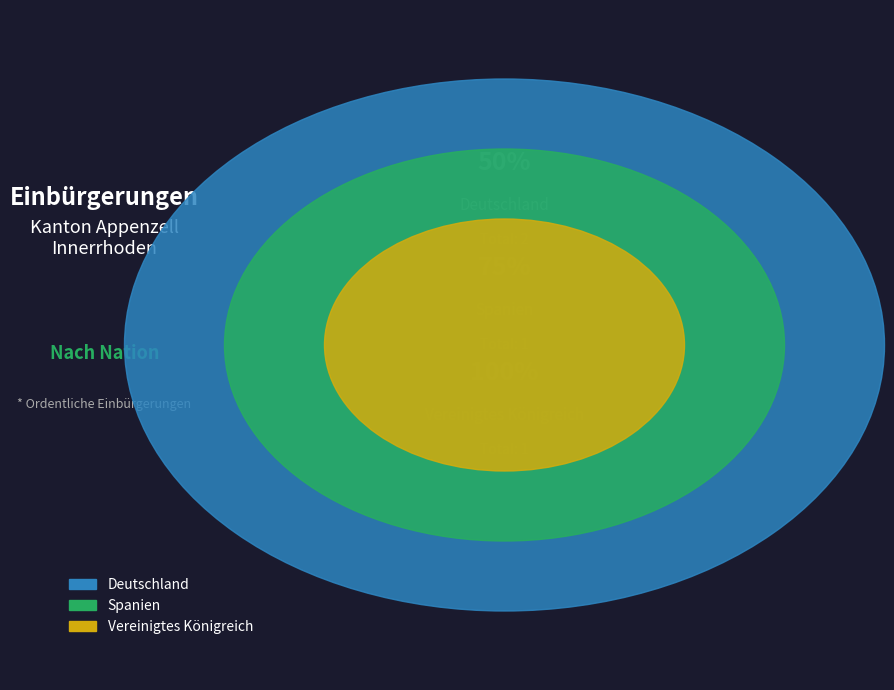

Does any single category account for the majority?

No